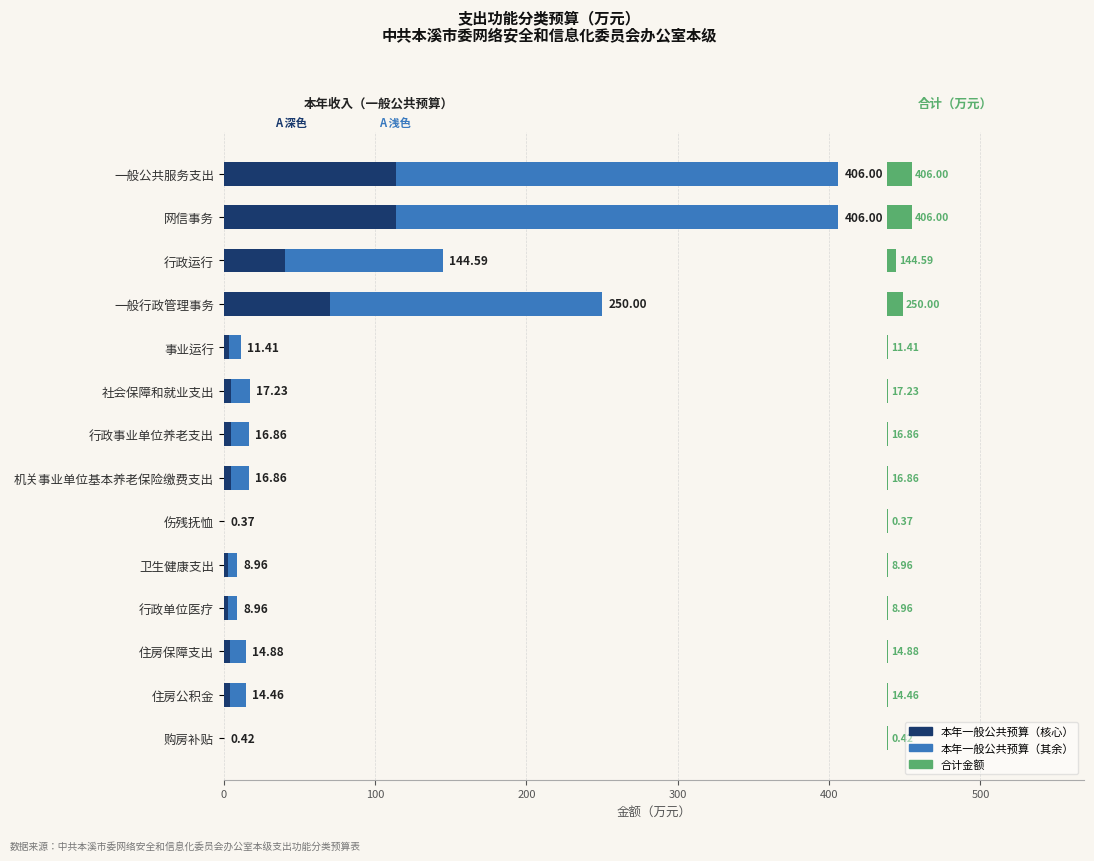

What position from the right is 住房公积金?

2